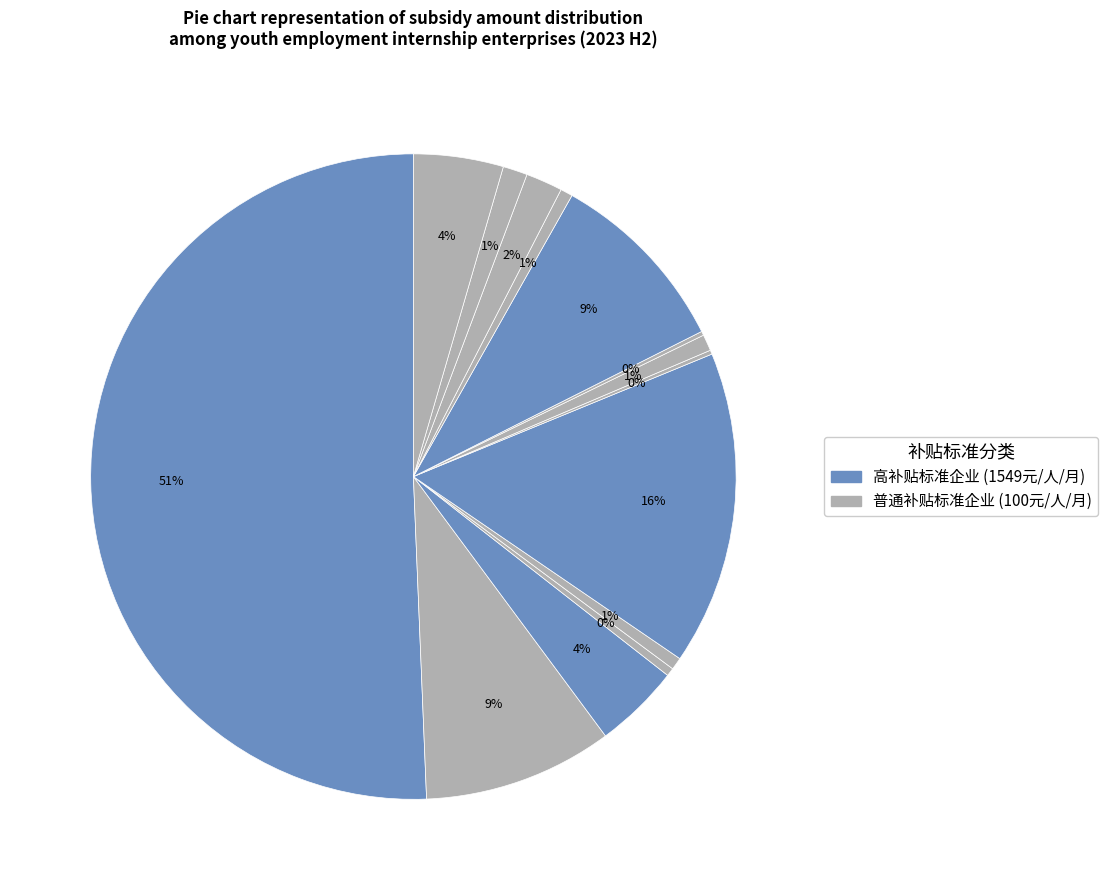

How many slices are in this pie chart?

14